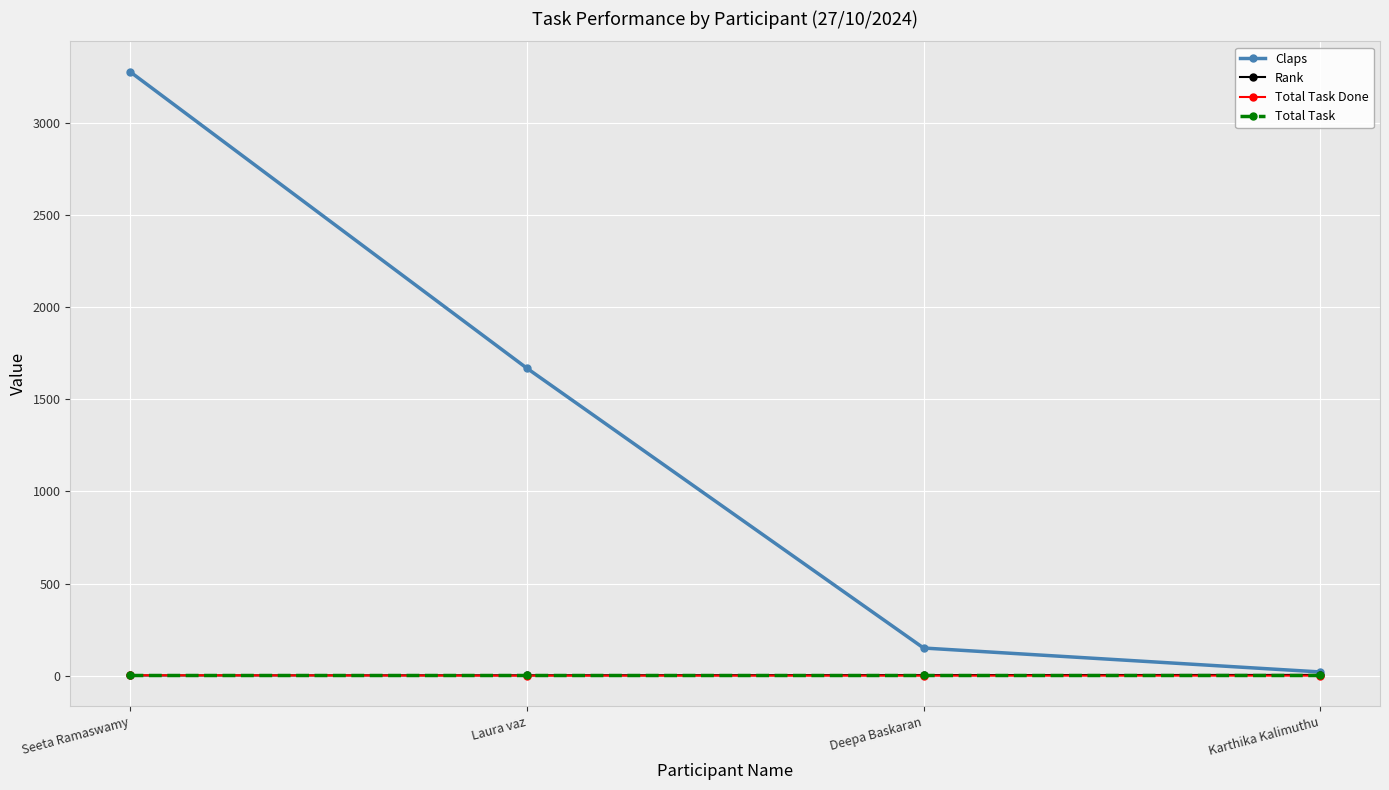

At which category is the sum across all series the highest?

Seeta Ramaswamy